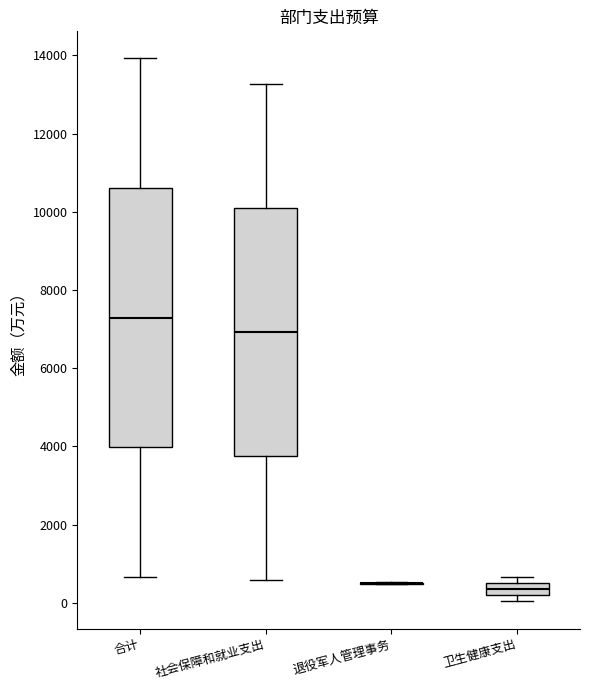

Which box is the tallest, from its lower edge to its upper edge?

合计